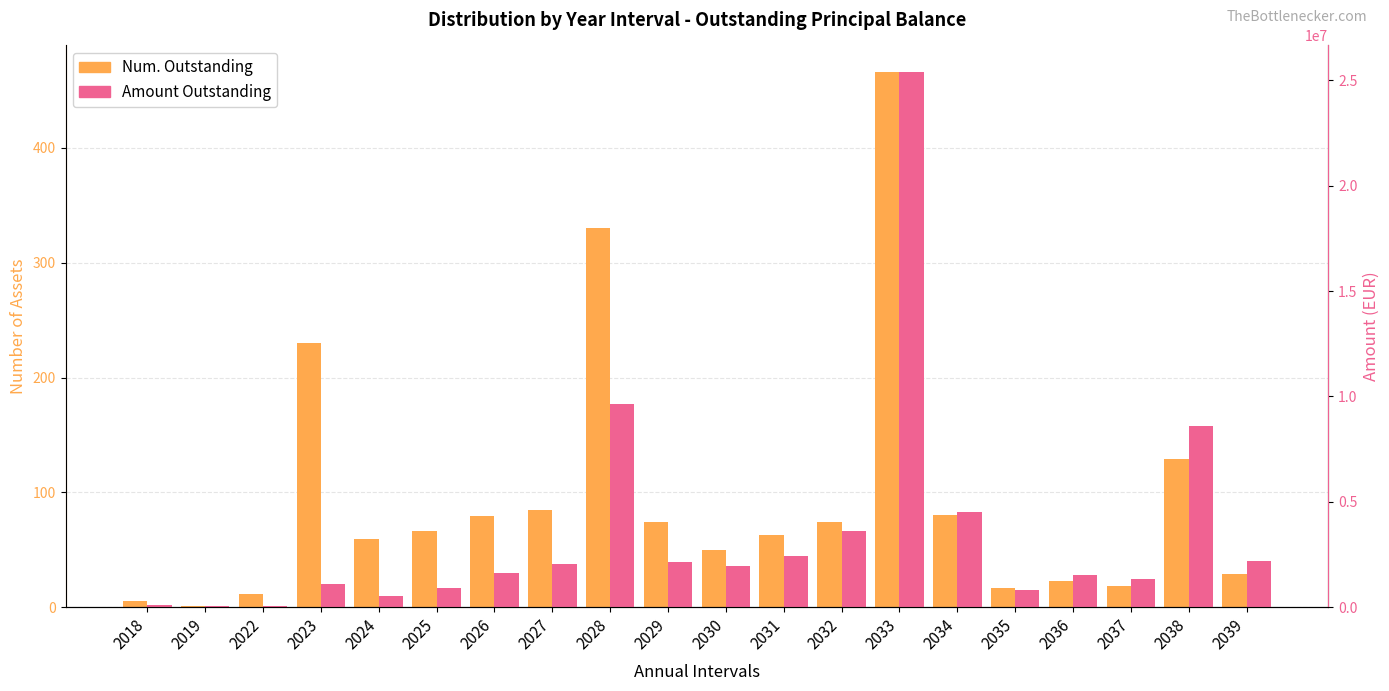

Is the value of Amount Outstanding at 2018 greater than the value of Num. Outstanding at 2032?

Yes